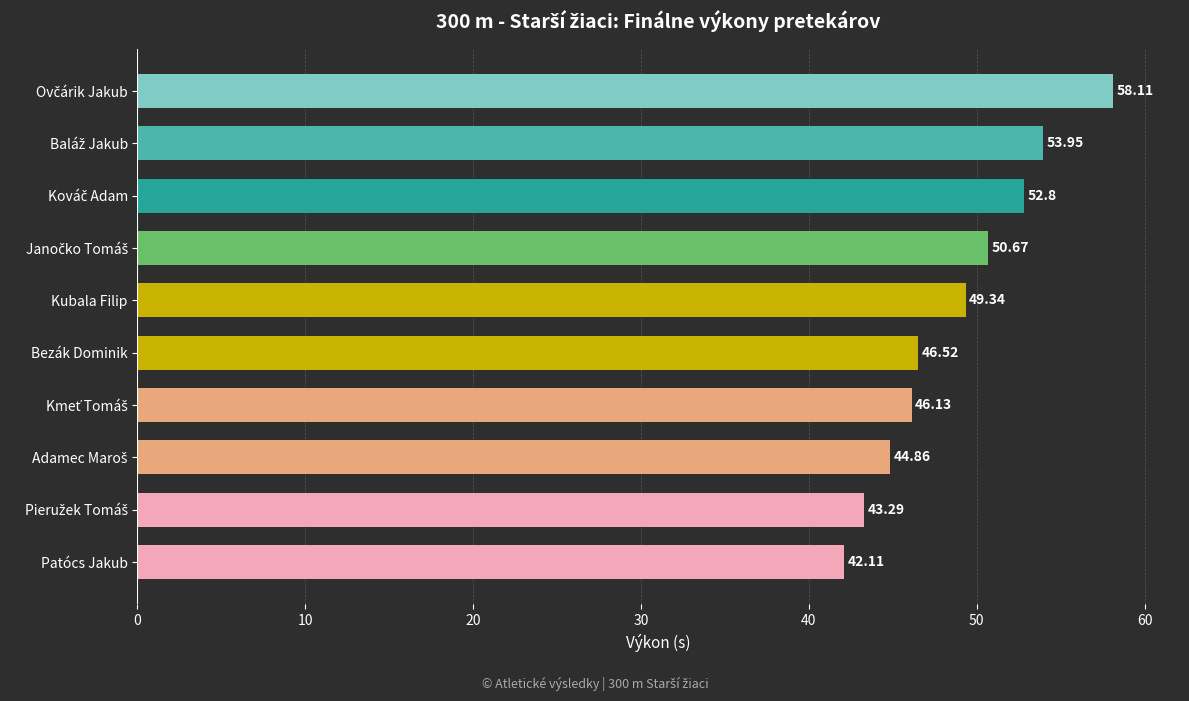

Where is the data nearest to the value 50?

Kubala Filip